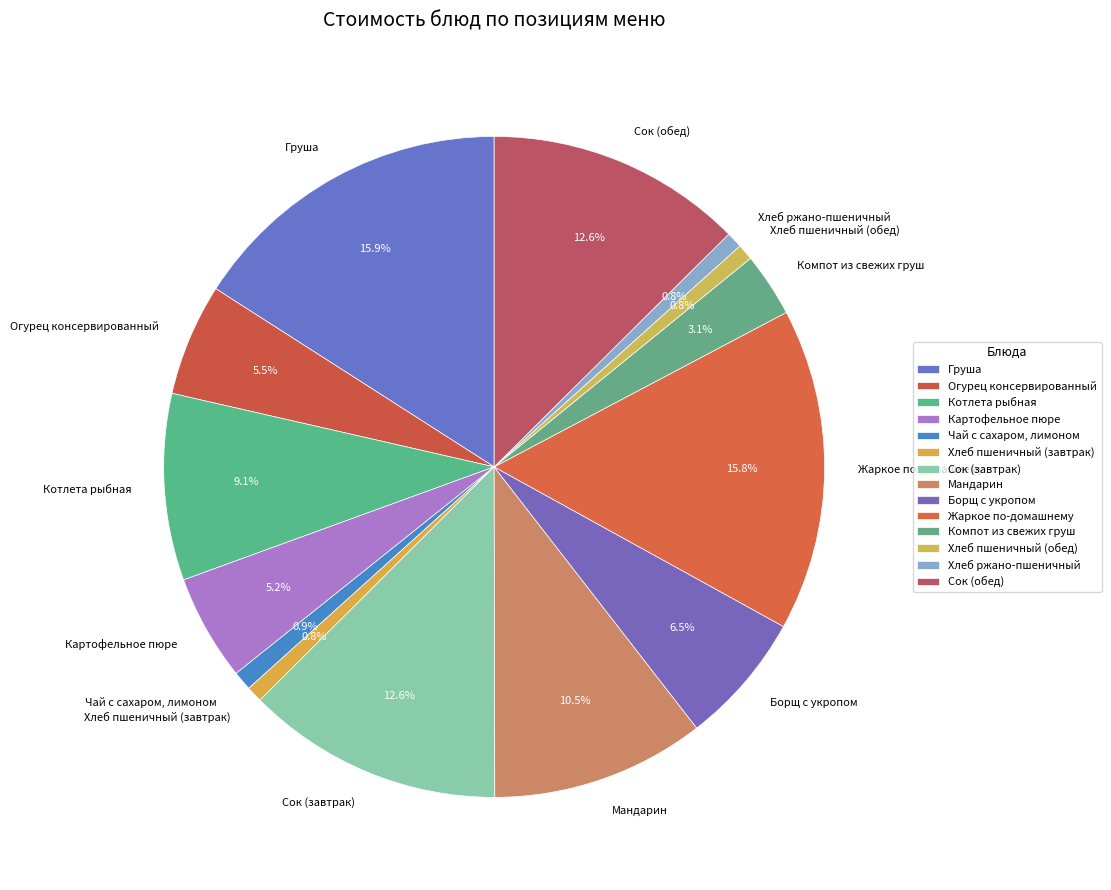

Between Борщ с укропом and Сок (завтрак), which is larger?

Сок (завтрак)